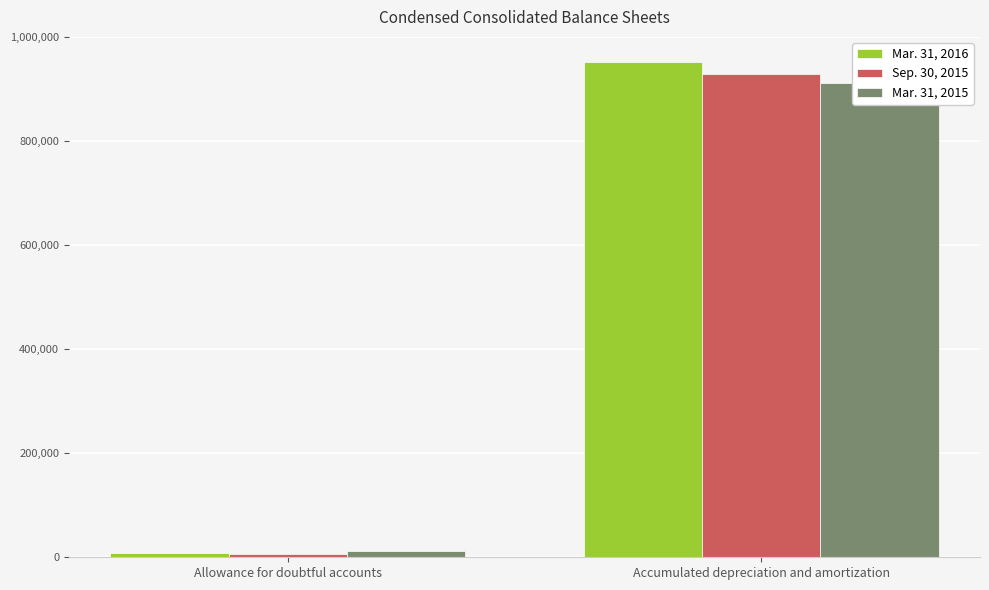

At how many categories does at least one series exceed 465075?

1